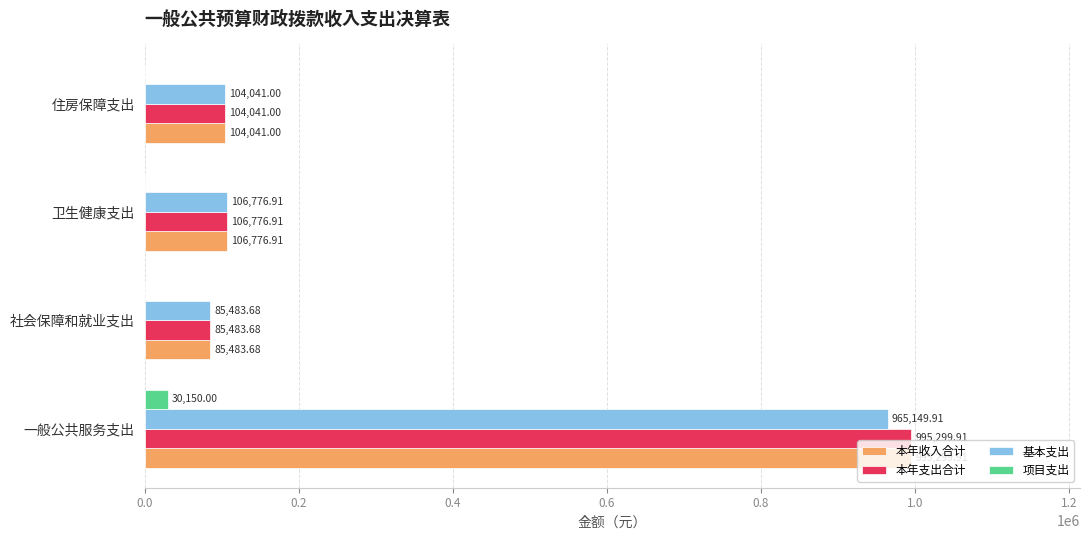

Which category has the highest value in the 本年支出合计 series?

一般公共服务支出